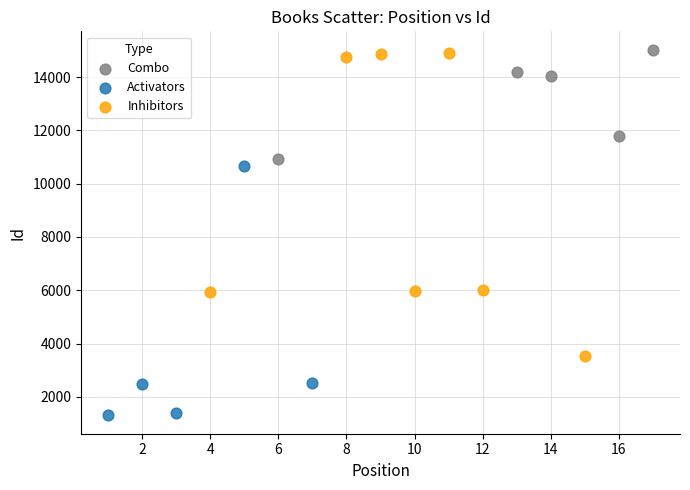

Which series reaches the minimum Y coordinate?

Activators